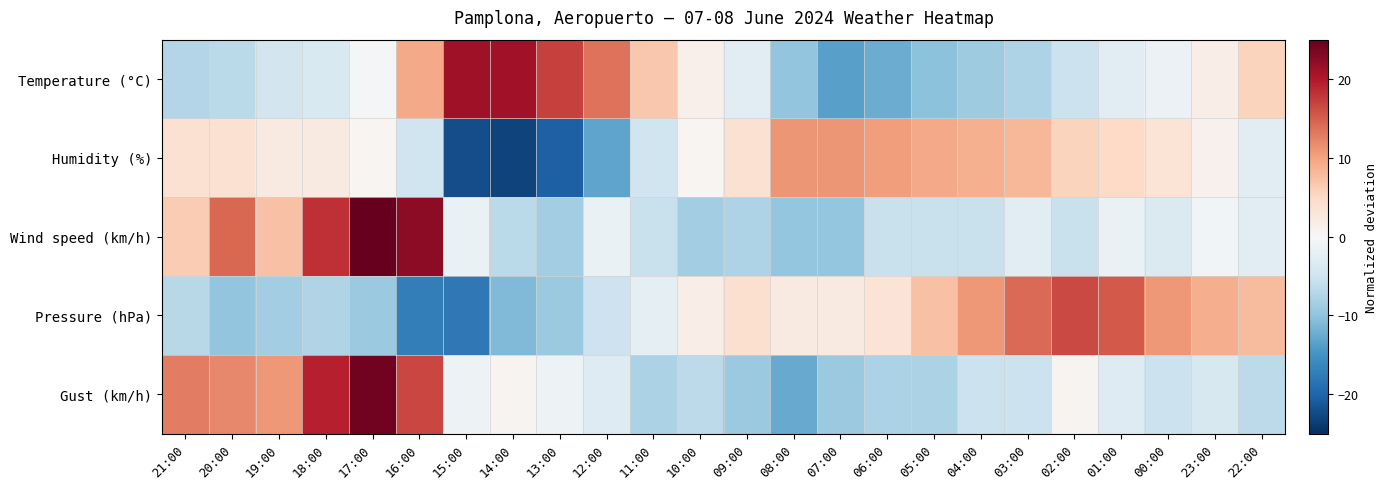

Reading left to right, list all the values displayed in this chart.

Temperature (°C): 21:00=-7.2	20:00=-6.8	19:00=-4.5	18:00=-3.9	17:00=-0.2	16:00=9.5	15:00=21.2	14:00=21.0	13:00=17.2	12:00=13.5	11:00=6.8	10:00=1.3	09:00=-2.7	08:00=-10.0	07:00=-13.6	06:00=-12.4	05:00=-10.2	04:00=-8.8	03:00=-7.7	02:00=-5.4	01:00=-2.7	00:00=-1.4	23:00=1.6	22:00=5.6
Humidity (%): 21:00=3.9	20:00=3.9	19:00=2.2	18:00=2.2	17:00=0.6	16:00=-5.0	15:00=-22.1	14:00=-23.2	13:00=-20.5	12:00=-13.3	11:00=-5.0	10:00=0.6	09:00=3.9	08:00=11.1	07:00=11.1	06:00=10.5	05:00=9.4	04:00=8.9	03:00=8.3	02:00=5.6	01:00=5.0	00:00=3.3	23:00=1.1	22:00=-2.7
Wind speed (km/h): 21:00=6.3	20:00=14.3	19:00=7.3	18:00=18.3	17:00=25.3	16:00=22.3	15:00=-1.7	14:00=-6.6	13:00=-8.6	12:00=-1.7	11:00=-5.7	10:00=-8.6	09:00=-7.6	08:00=-9.6	07:00=-9.6	06:00=-5.7	05:00=-5.7	04:00=-5.7	03:00=-2.7	02:00=-5.7	01:00=-1.7	00:00=-3.7	23:00=-0.7	22:00=-2.7
Pressure (hPa): 21:00=-7.0	20:00=-9.8	19:00=-8.7	18:00=-7.5	17:00=-9.3	16:00=-17.3	15:00=-17.8	14:00=-11.0	13:00=-9.3	12:00=-5.2	11:00=-2.4	10:00=1.6	09:00=3.9	08:00=2.2	07:00=2.2	06:00=3.3	05:00=7.3	04:00=10.8	03:00=14.2	02:00=16.5	01:00=15.4	00:00=10.8	23:00=9.1	22:00=7.9
Gust (km/h): 21:00=12.8	20:00=12.1	19:00=10.7	18:00=19.4	17:00=24.1	16:00=16.8	15:00=-1.3	14:00=0.7	13:00=-1.3	12:00=-3.3	11:00=-8.0	10:00=-6.6	09:00=-9.3	08:00=-12.6	07:00=-9.3	06:00=-8.0	05:00=-8.0	04:00=-5.3	03:00=-5.3	02:00=0.7	01:00=-3.3	00:00=-5.3	23:00=-4.0	22:00=-6.6